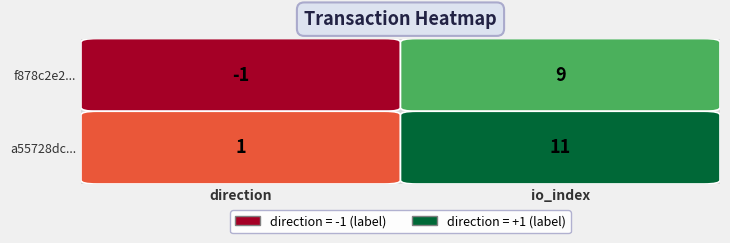

True or false: f878c2e2... has a value of -2 at direction.

False